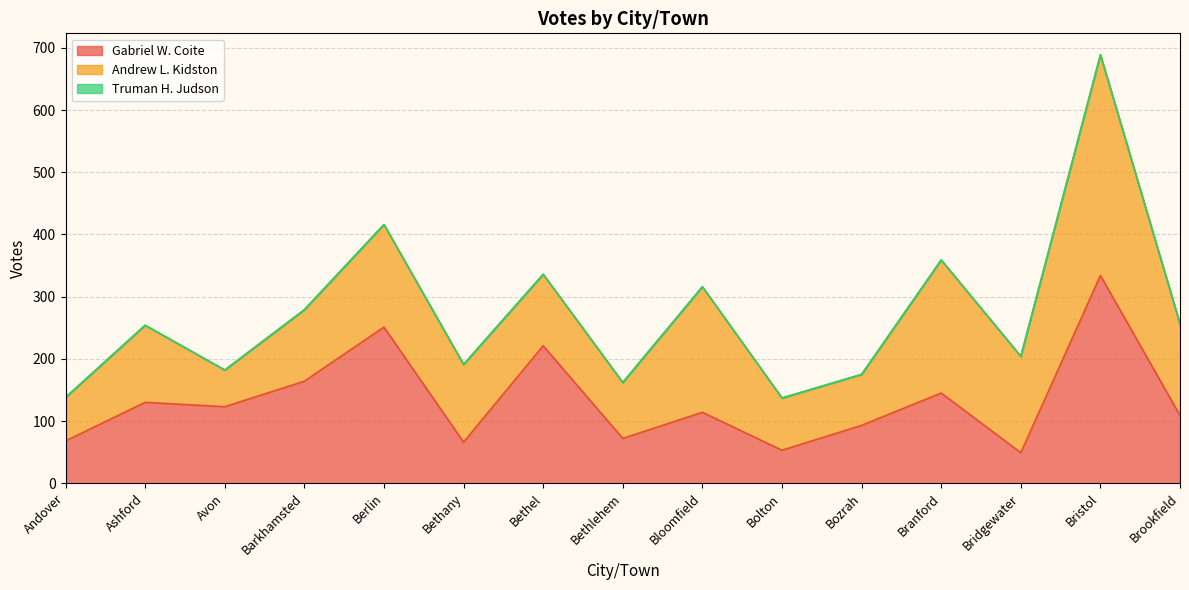

Reading left to right, list all the values displayed in this chart.

Gabriel W. Coite: 68	130	123	164	251	66	221	72	114	53	93	145	49	334	109
Andrew L. Kidston: 70	124	59	115	165	125	115	90	202	84	82	214	155	355	147
Truman H. Judson: 0	0	0	0	0	0	0	0	0	0	0	0	0	0	0